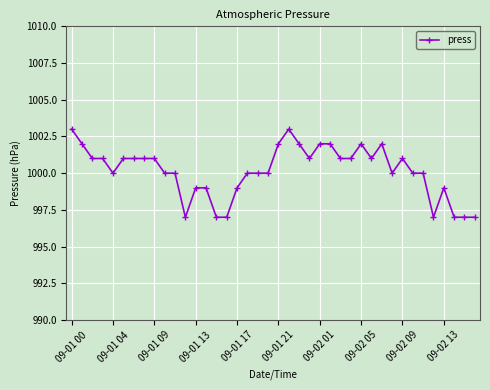

True or false: the data has more than 0 interior local peaks.

True